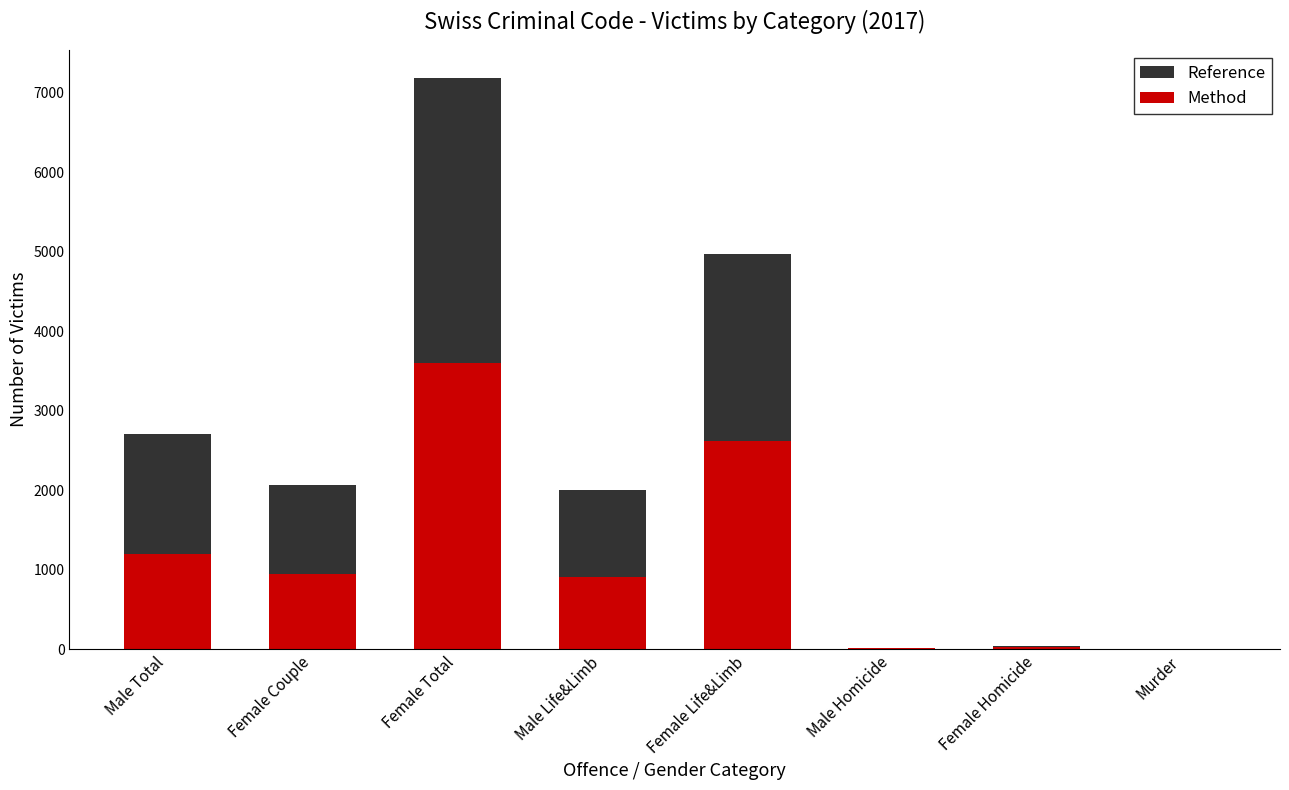

What is the smallest value displayed?

2